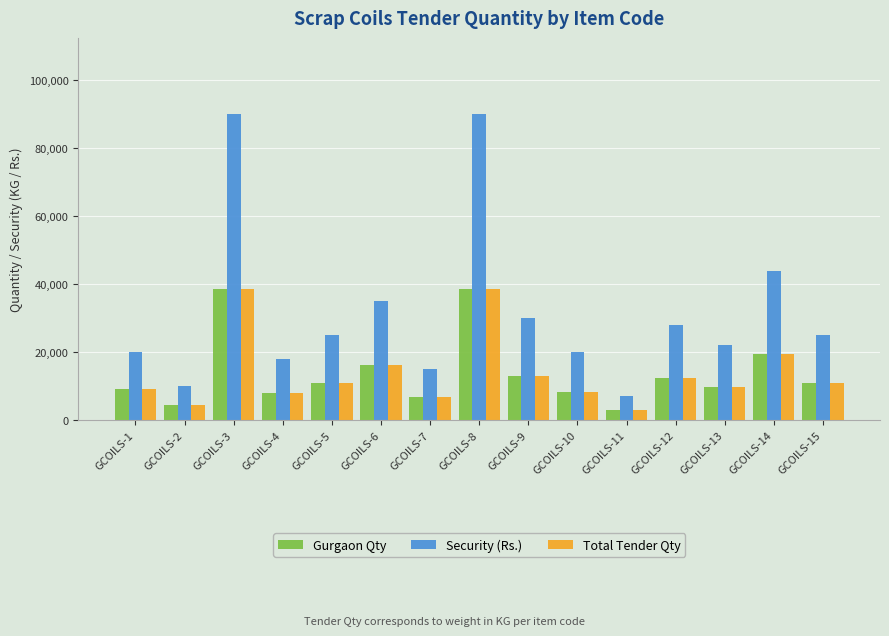

Which series has the largest total across all categories?

Security (Rs.)